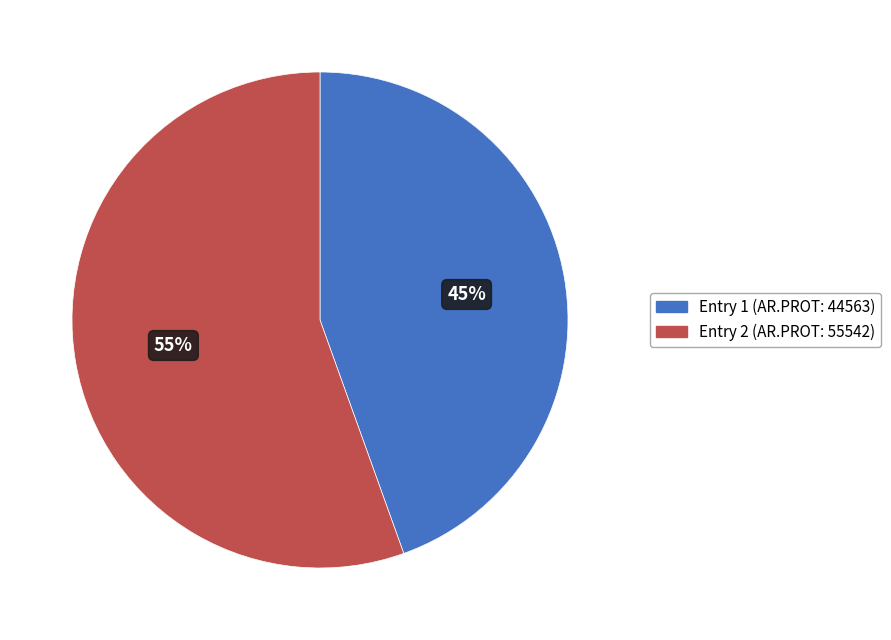

To the nearest percent, what is the average slice percentage?

50%